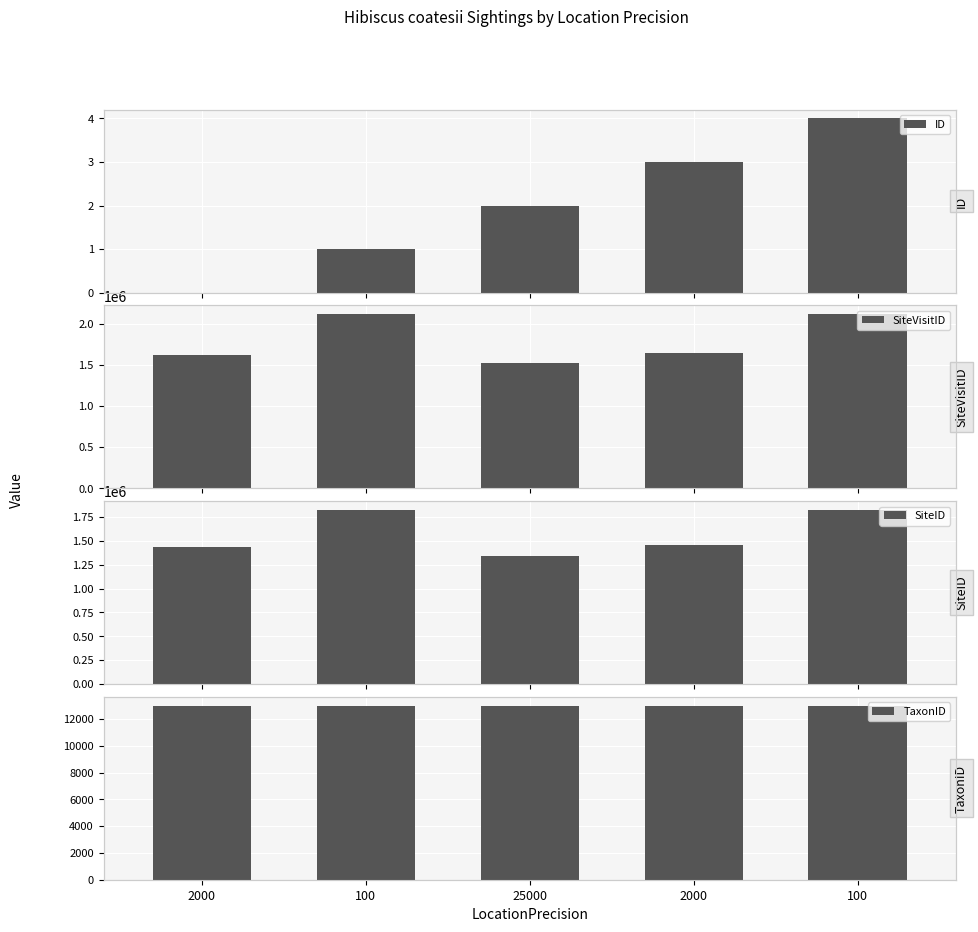

What is the difference between the highest and lowest values at 2000?

1615859